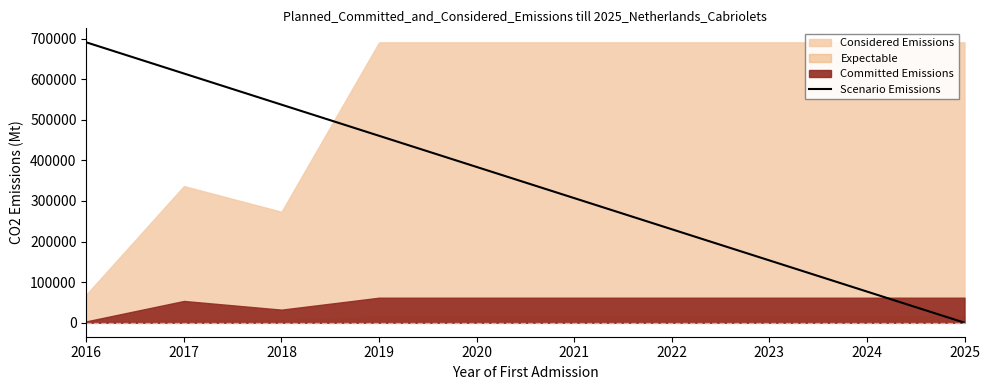

The value at 2021 is 139747.6. True or false?

False